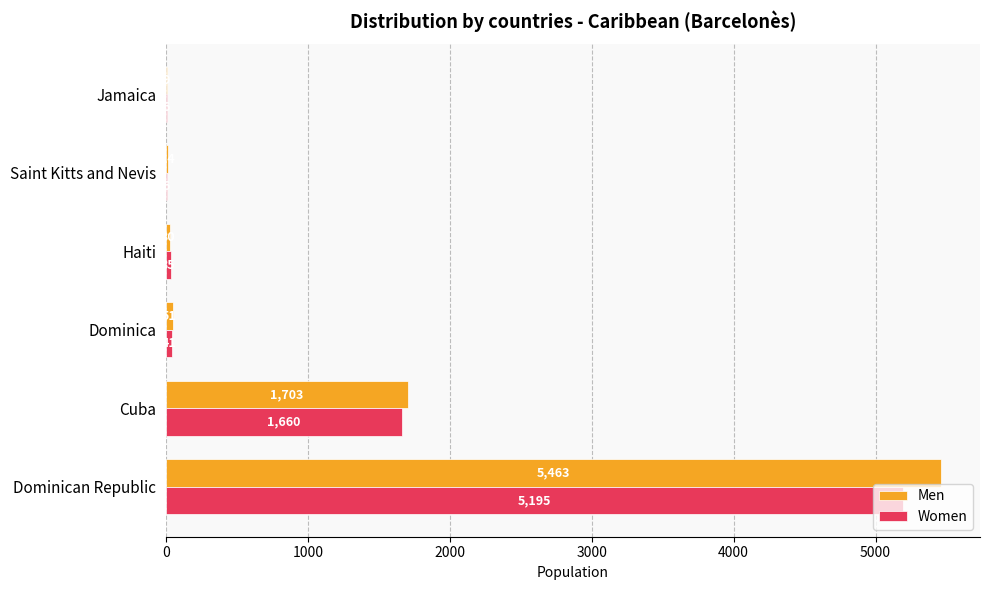

What are all the series names shown in the legend?

Men, Women